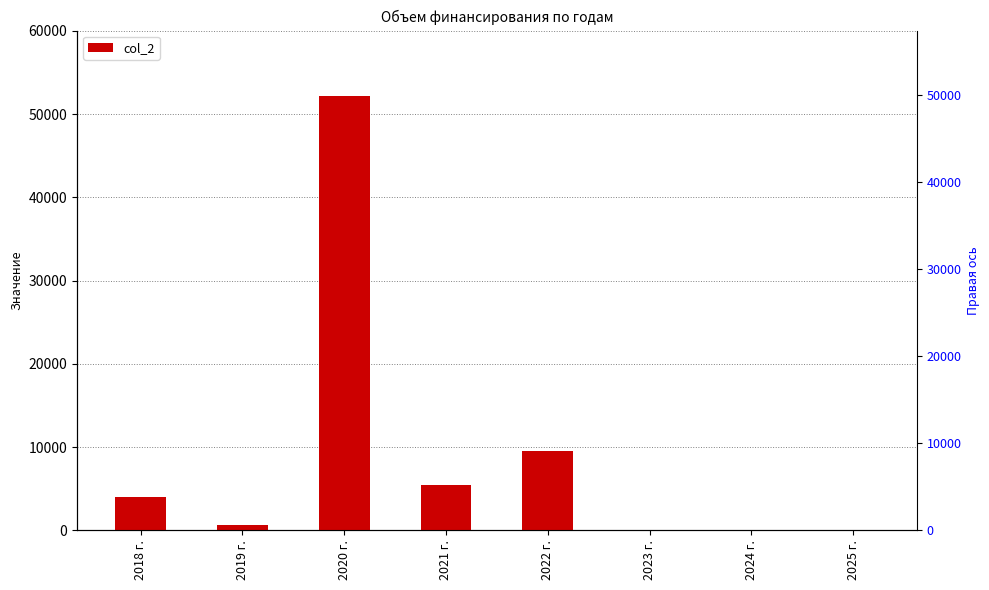

List the labels in order of value, largest first.

2020 г., 2022 г., 2021 г., 2018 г., 2019 г., 2023 г., 2024 г., 2025 г.